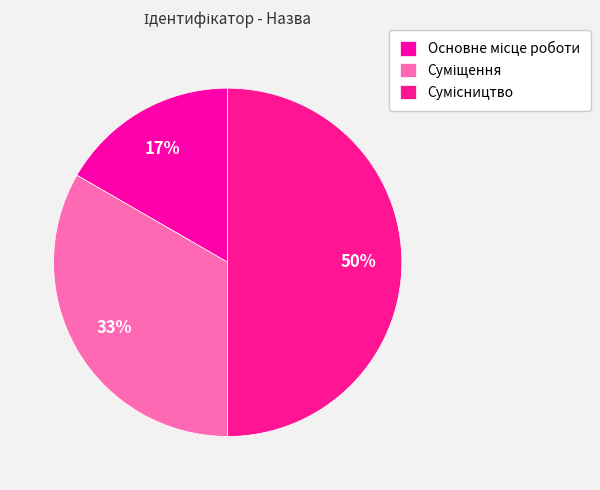

To the nearest percent, what is the difference between the Суміщення and Сумісництво slice percentages?

17%